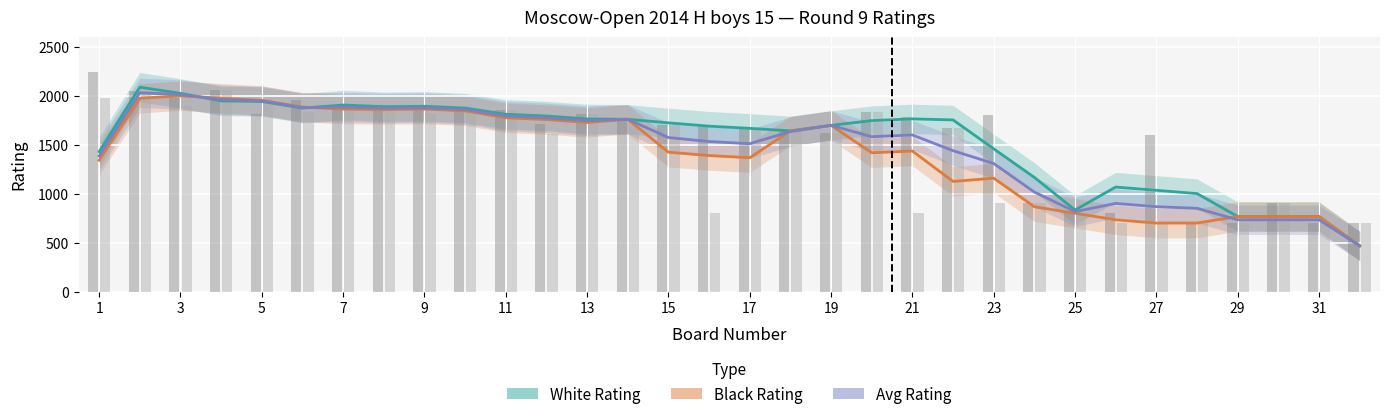

Which series has the widest spread of values?

White Rating